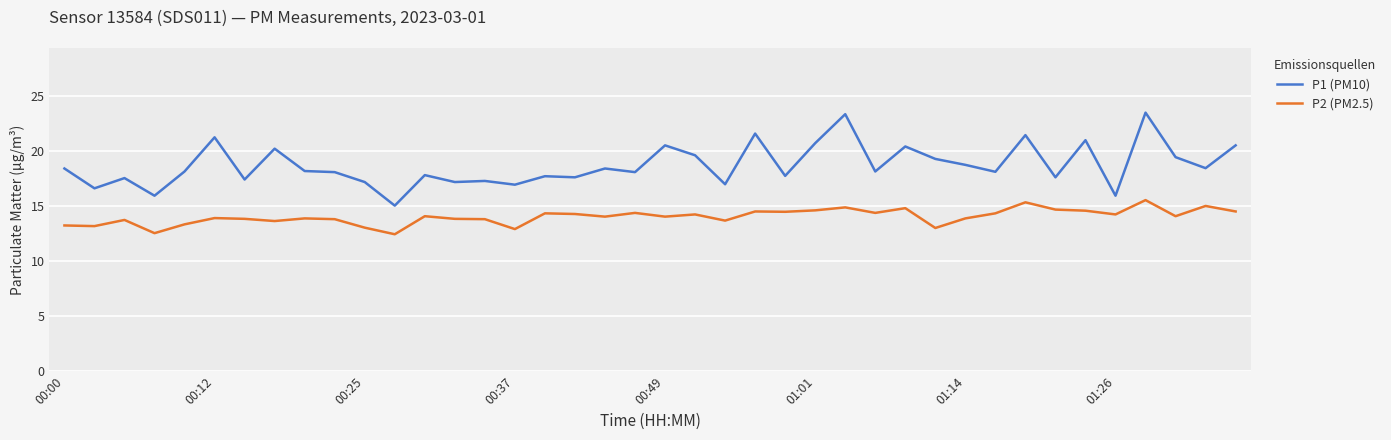

Which series has the largest total across all categories?

P1 (PM10)